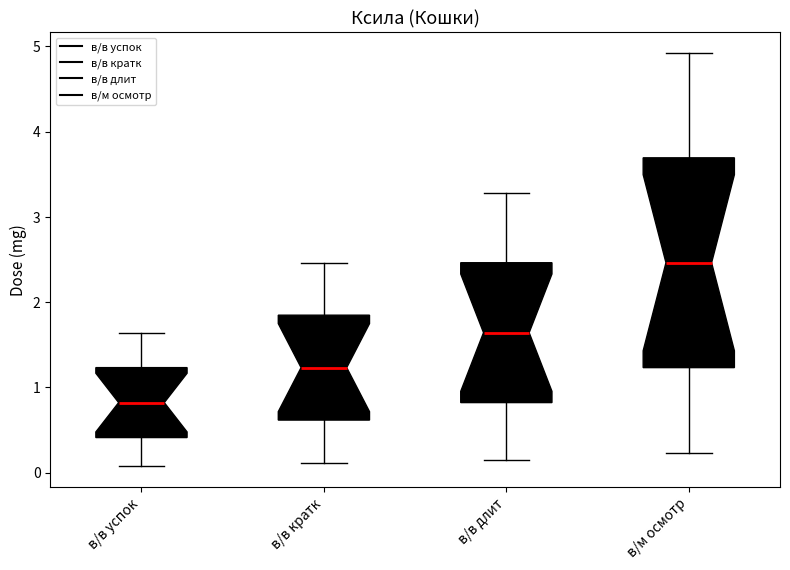

Which box has the lowest median line?

в/в успок